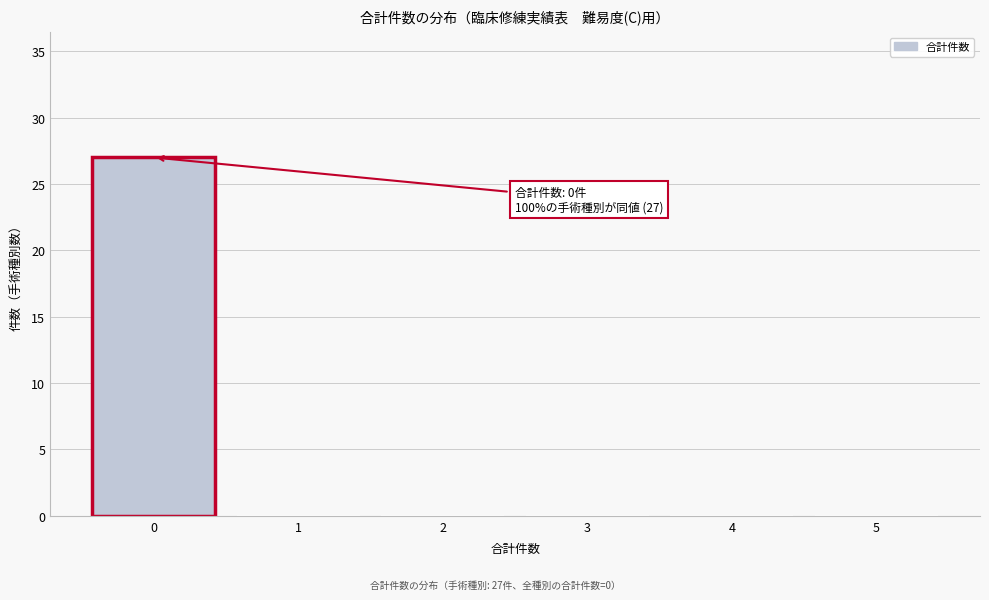

Which range on the x-axis has the tallest bar?

-0.5 to 0.5